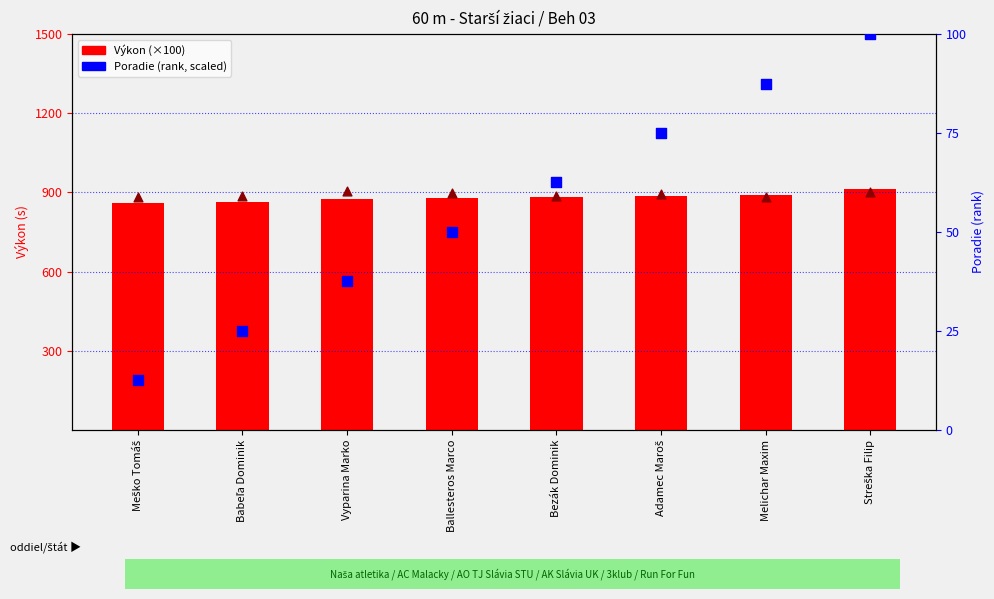

What is the total value across all series at Ballesteros Marco?

1829.0